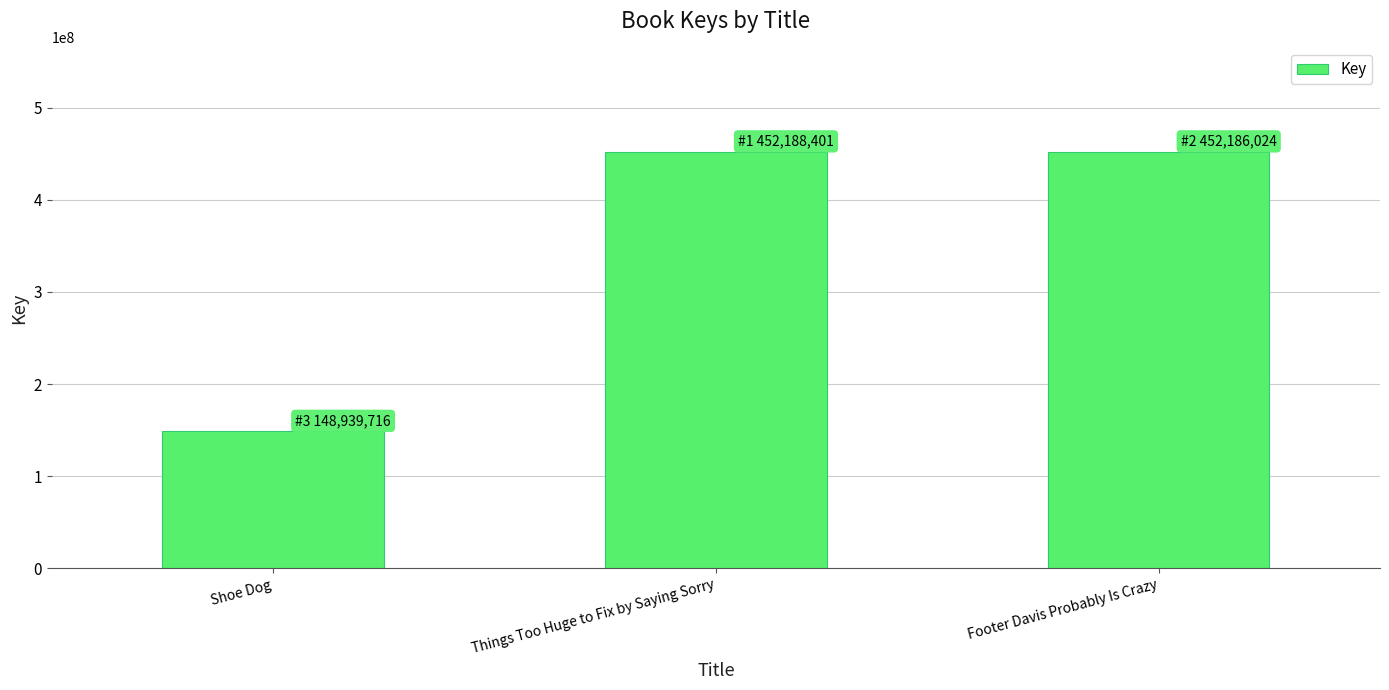

What is the sum of the values at Shoe Dog and Footer Davis Probably Is Crazy?

601125740